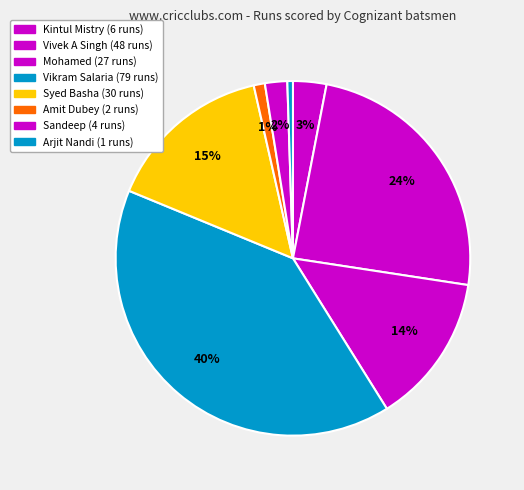

Which slice is the largest?

Vikram Singh Salaria